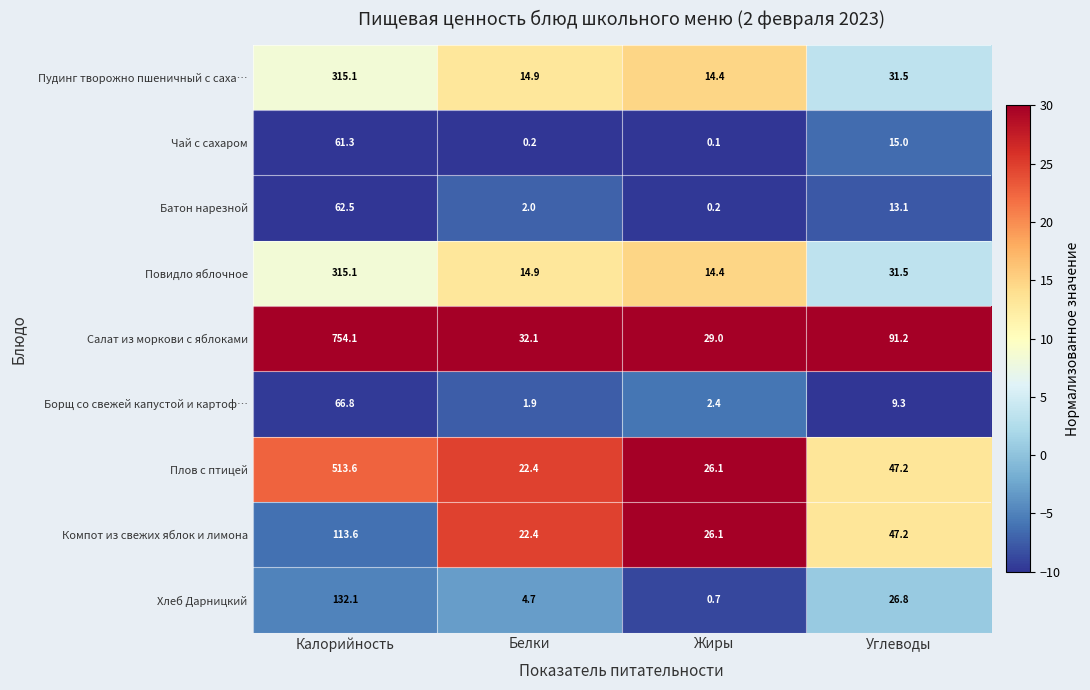

Is it true that Плов с птицей equals 31.1 at Белки?

False